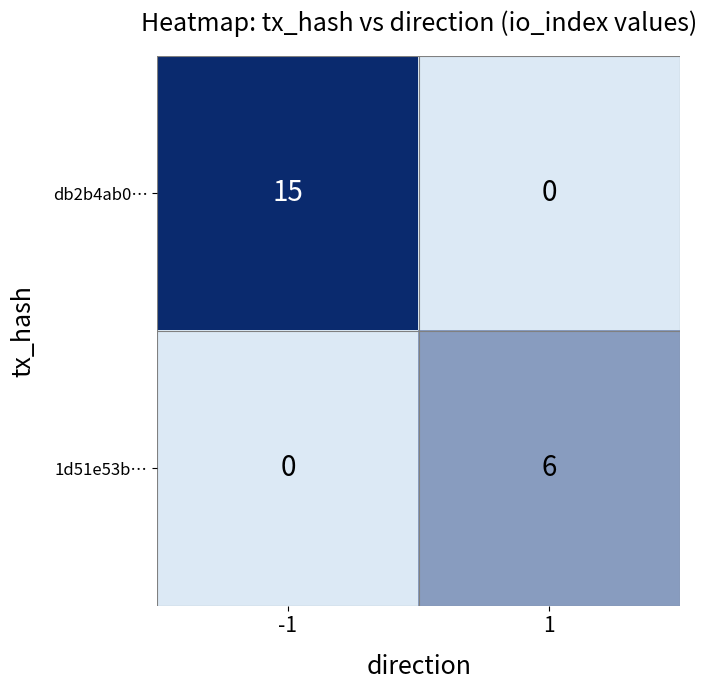

At -1, list the series in order from largest to smallest.

db2b4ab0…, 1d51e53b…